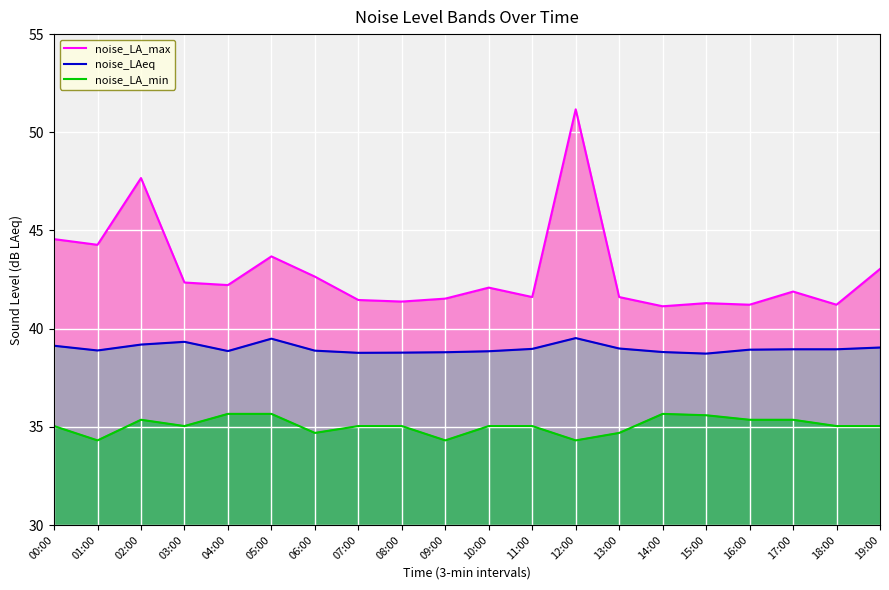

At which label does noise_LA_min reach its minimum?

01:00